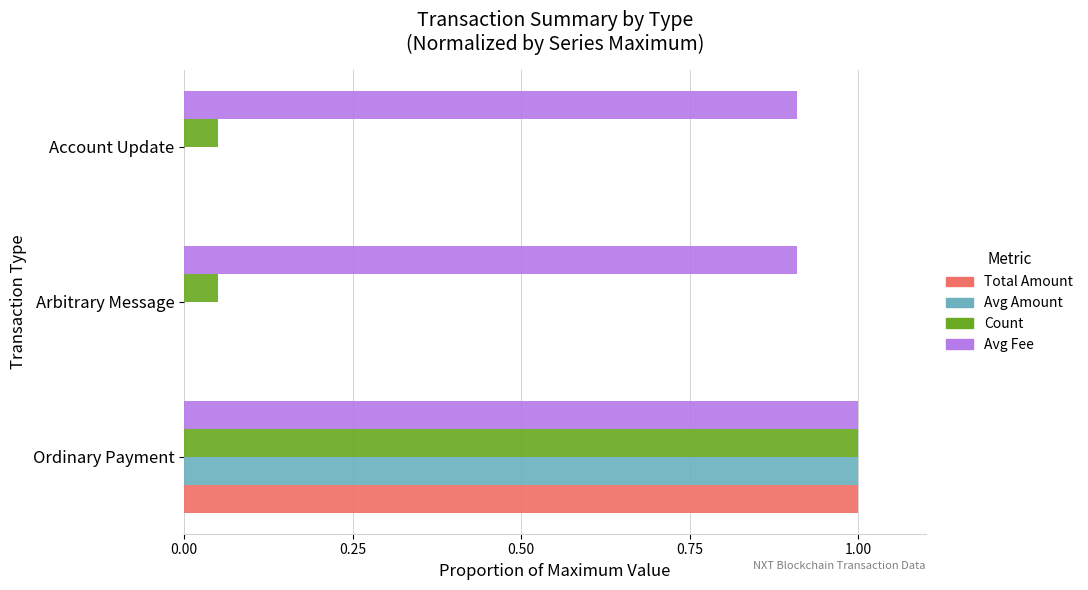

What is the sum of the Avg Amount values at Arbitrary Message and Ordinary Payment?

1.0